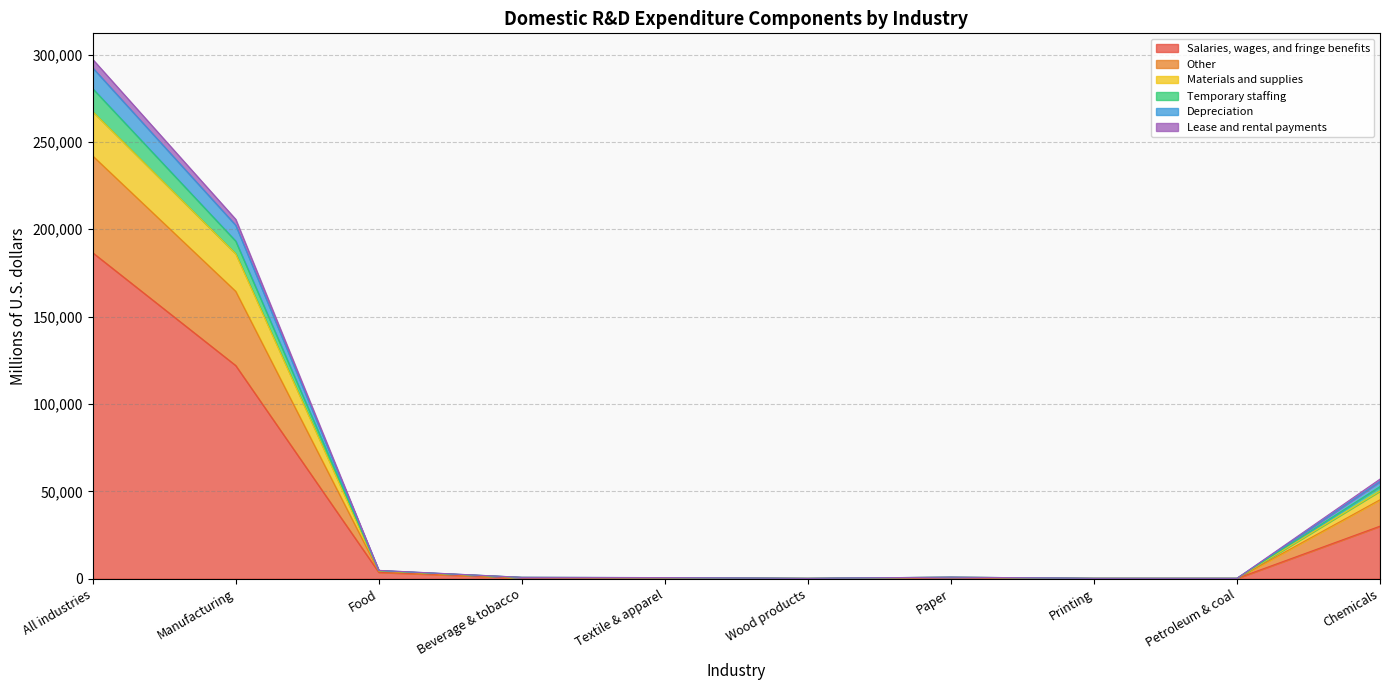

In Other, how many points are higher than both neighbors (excluding endpoints)?

1